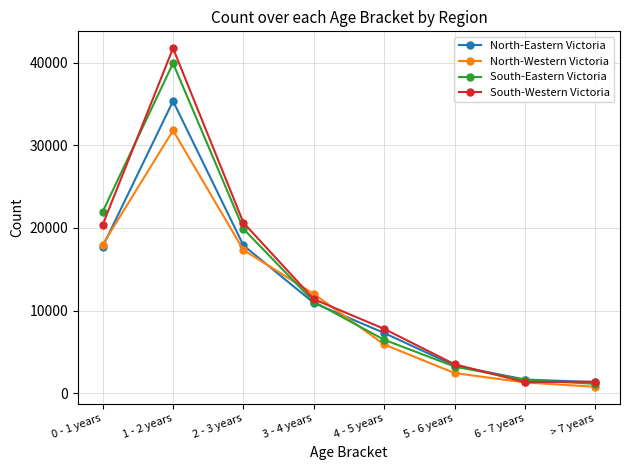

Where is the first local maximum for North-Western Victoria?

1 - 2 years